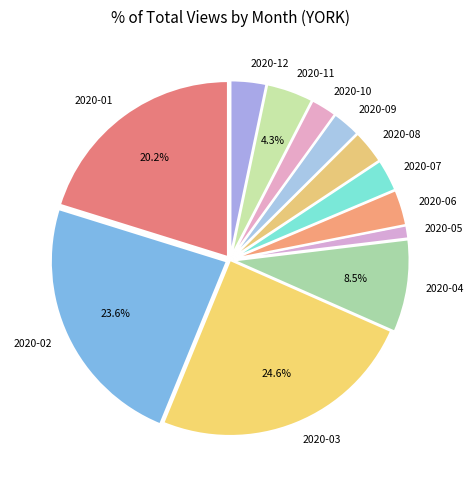

Which slice is the largest?

2020-03